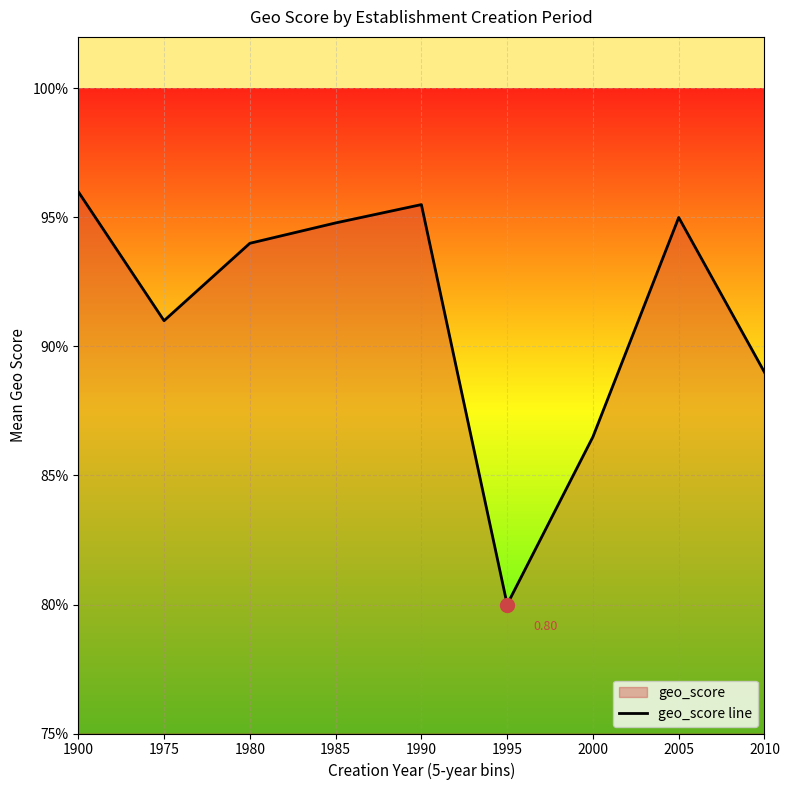

What is the change in value from 1995 to 2000?

+0.1